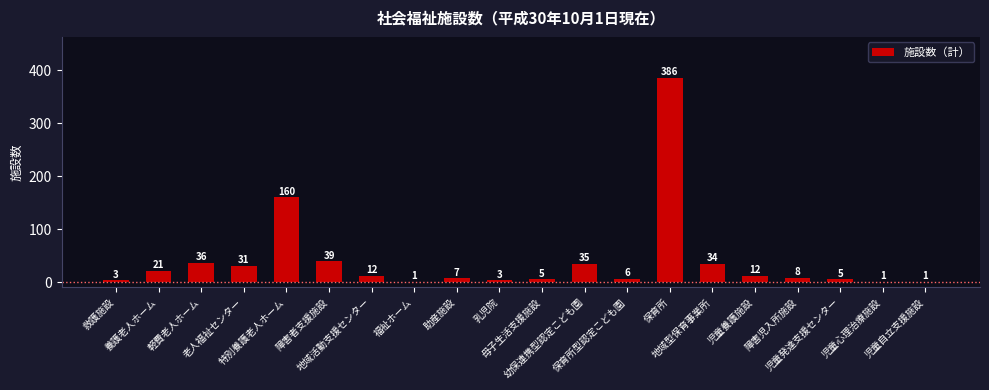

How many categories are shown in the chart?

20